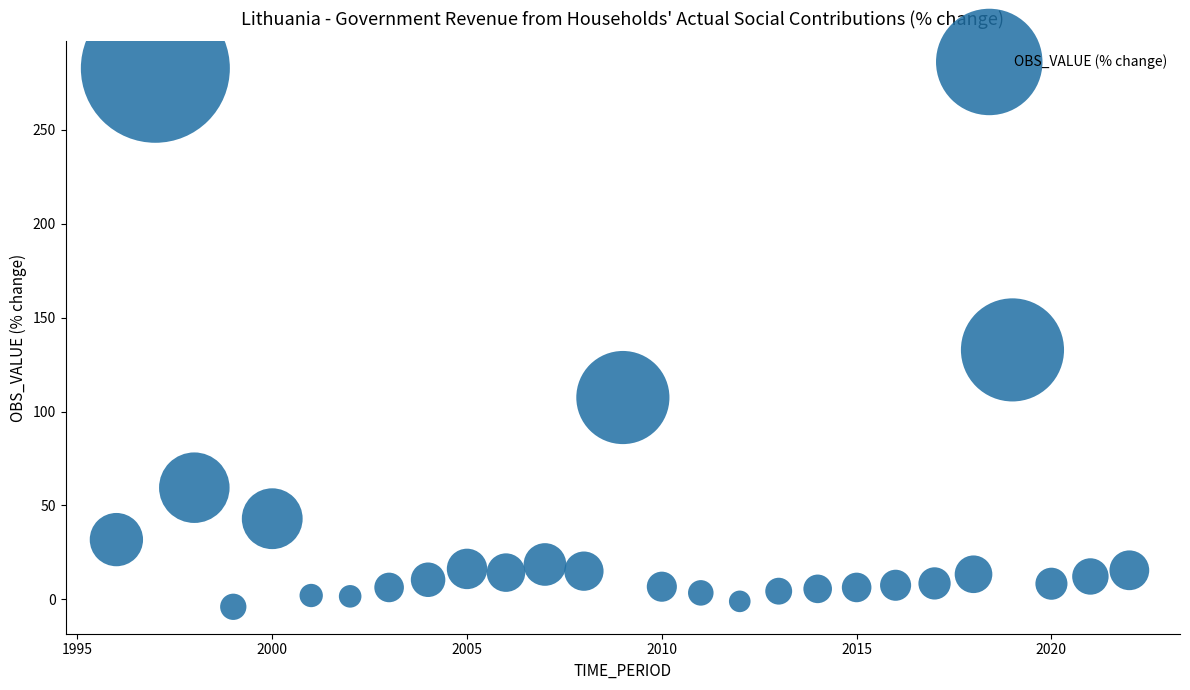

What is the range of Y values (max minus min)?

286.7